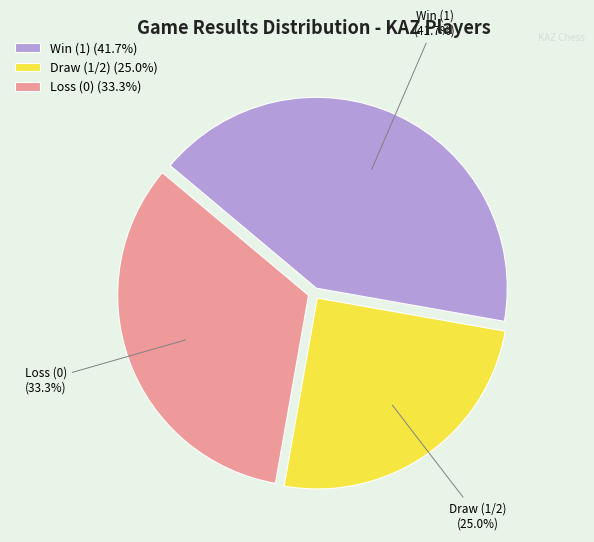

To the nearest percent, what is the average slice percentage?

33%